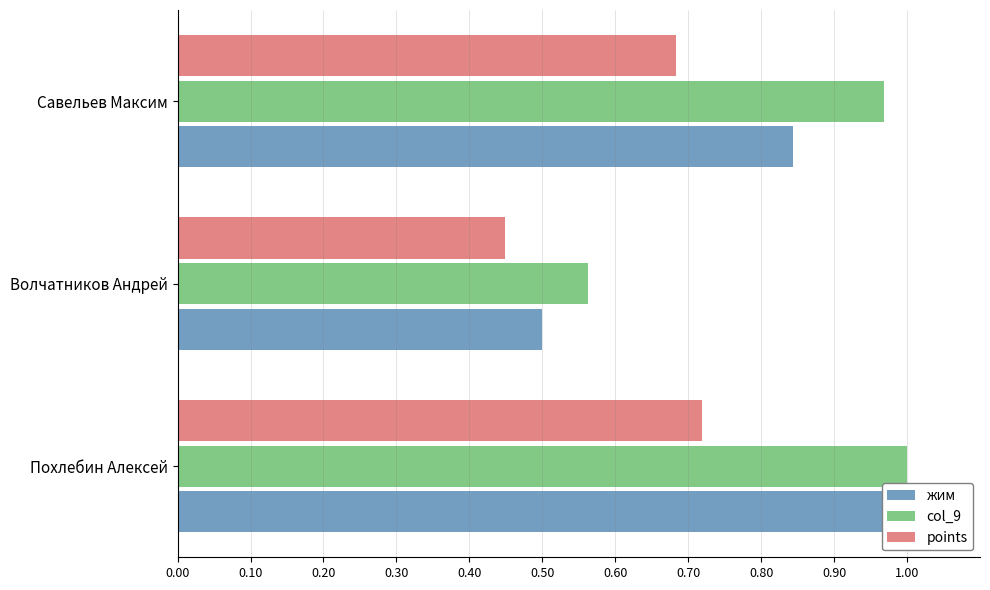

Is it true that points equals 0.7 at Похлебин Алексей?

True